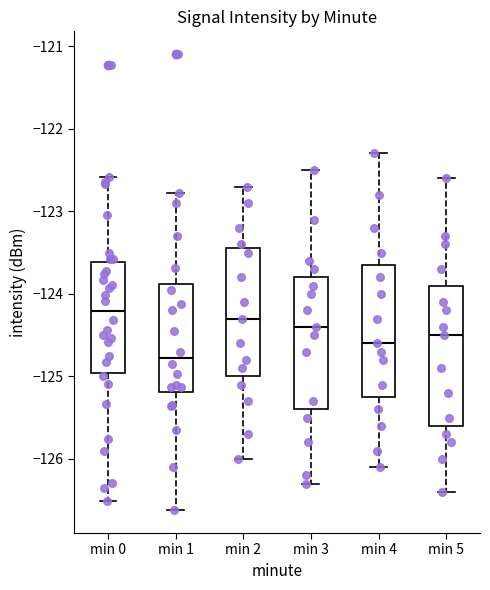

Reading left to right, read every box against the y-axis: the position of its median line, the range the box covers, and the ends of its whiskers. The values are not printed on the chart, so give them approximately, as read against the axis.

min 0: median -124.2, box -125.0 to -123.6, whiskers -126.5 to -122.6
min 1: median -124.8, box -125.2 to -123.9, whiskers -126.6 to -122.8
min 2: median -124.3, box -125.0 to -123.4, whiskers -126.0 to -122.7
min 3: median -124.4, box -125.4 to -123.8, whiskers -126.3 to -122.5
min 4: median -124.6, box -125.2 to -123.6, whiskers -126.1 to -122.3
min 5: median -124.5, box -125.6 to -123.9, whiskers -126.4 to -122.6